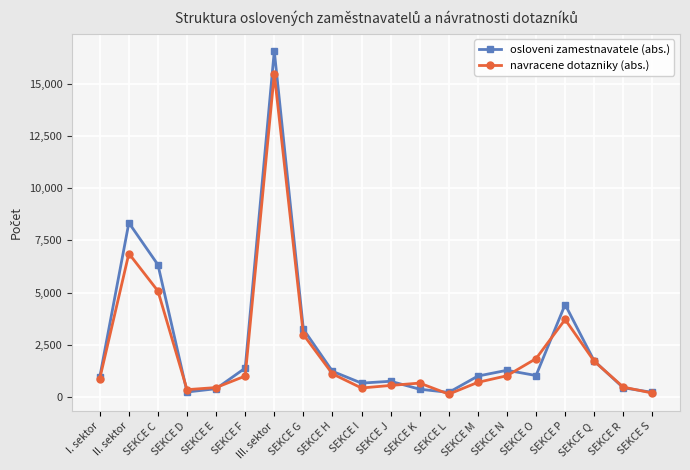

What is the average value of the navracene dotazniky (abs.) series?

2280